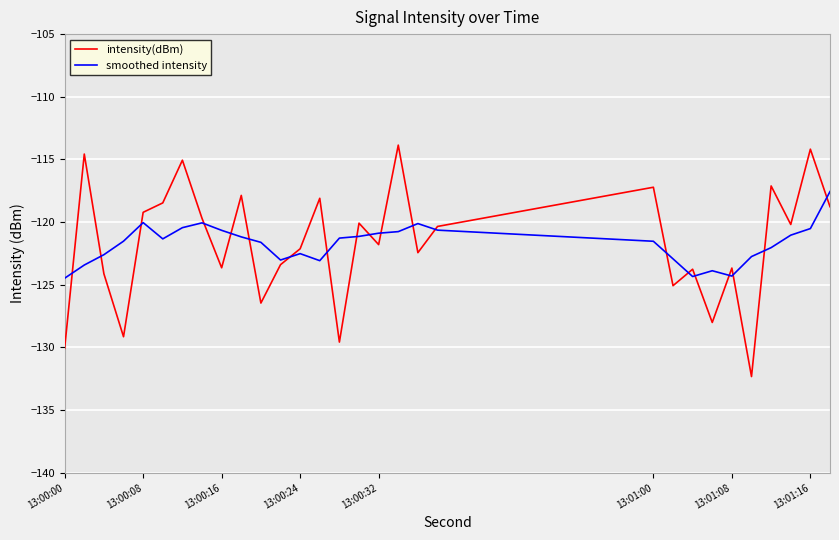

What is the minimum value shown in the chart?

-132.3